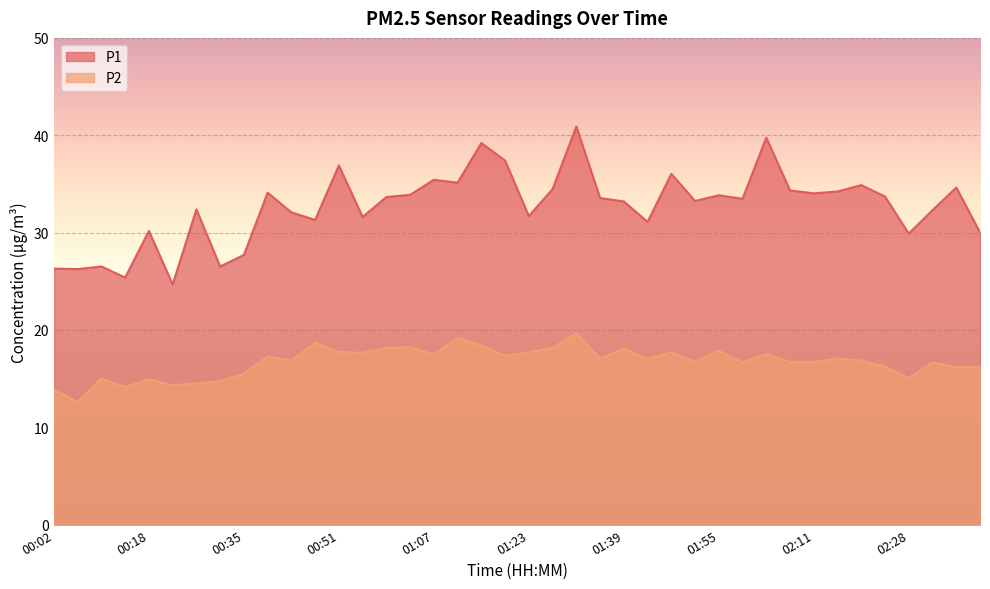

What is the lowest value of the P2 series?

12.6